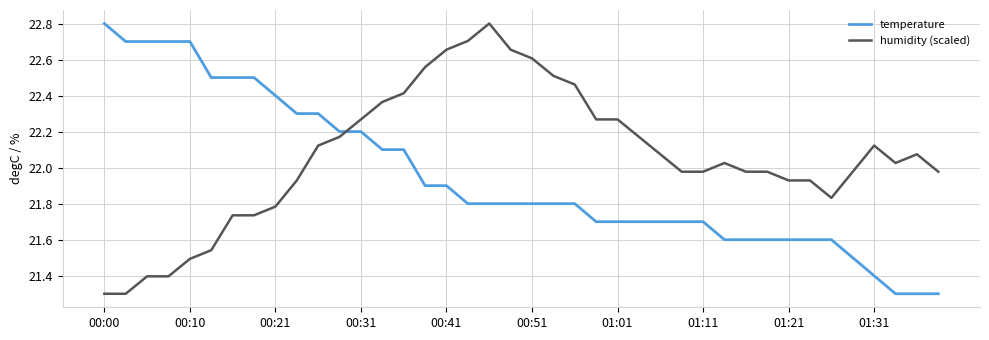

What is the difference between the maximum and minimum values in the humidity (scaled) series?

1.5